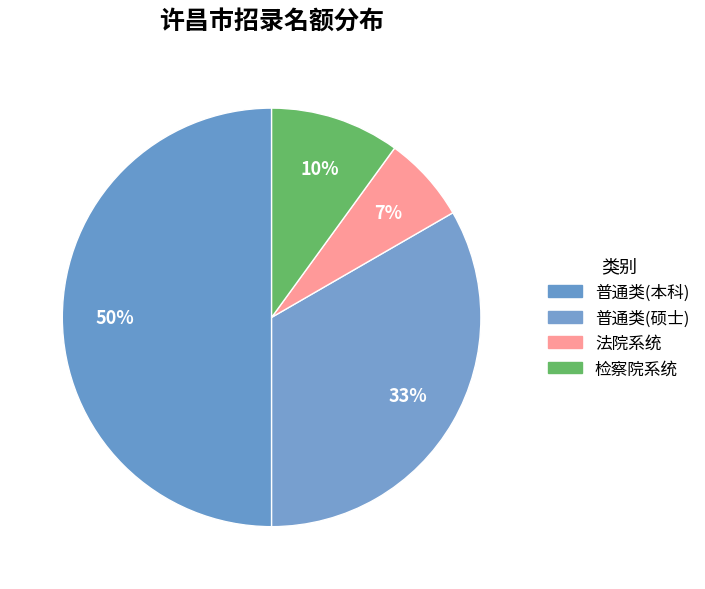

Count the number of slices in the pie.

4